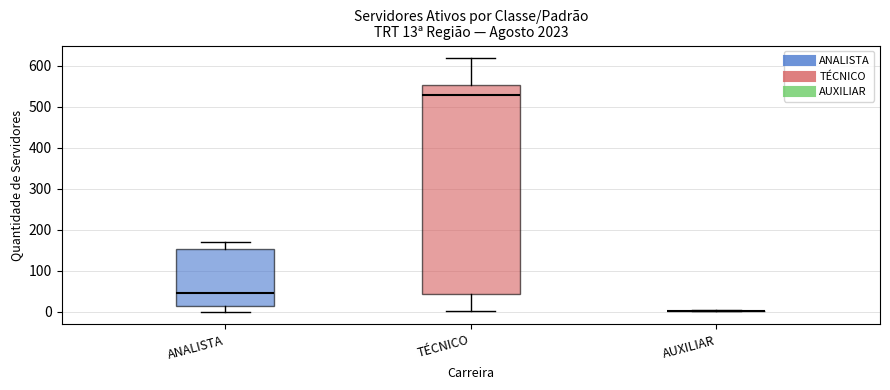

Comparing the boxes themselves (not the whiskers), which one is the tallest?

TÉCNICO